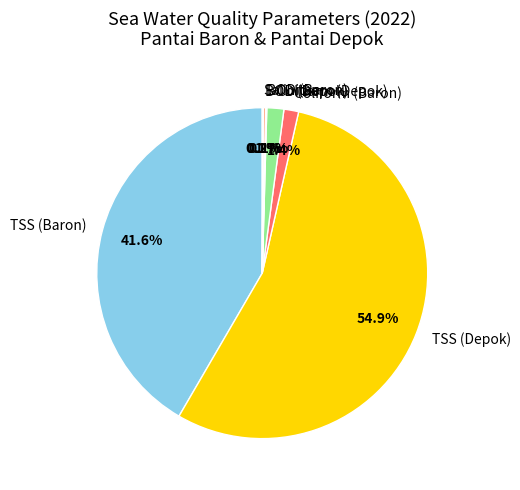

Does TSS (Depok) represent more than half of the total?

Yes